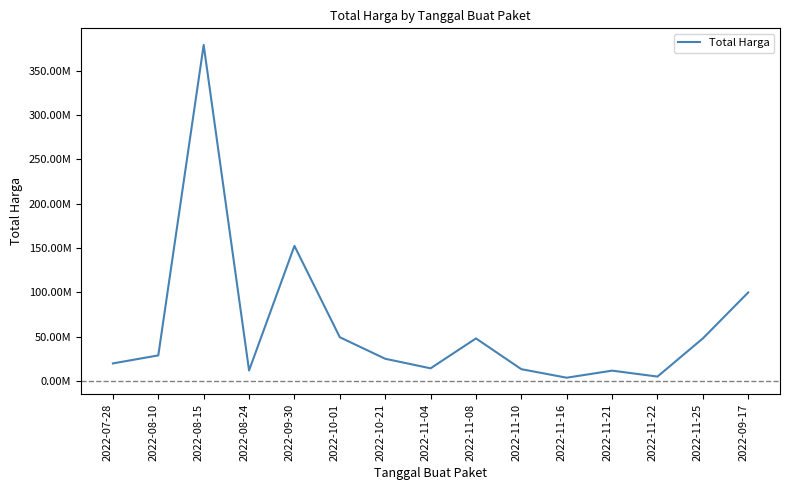

How many points are higher than both their immediate neighbors (excluding endpoints)?

4